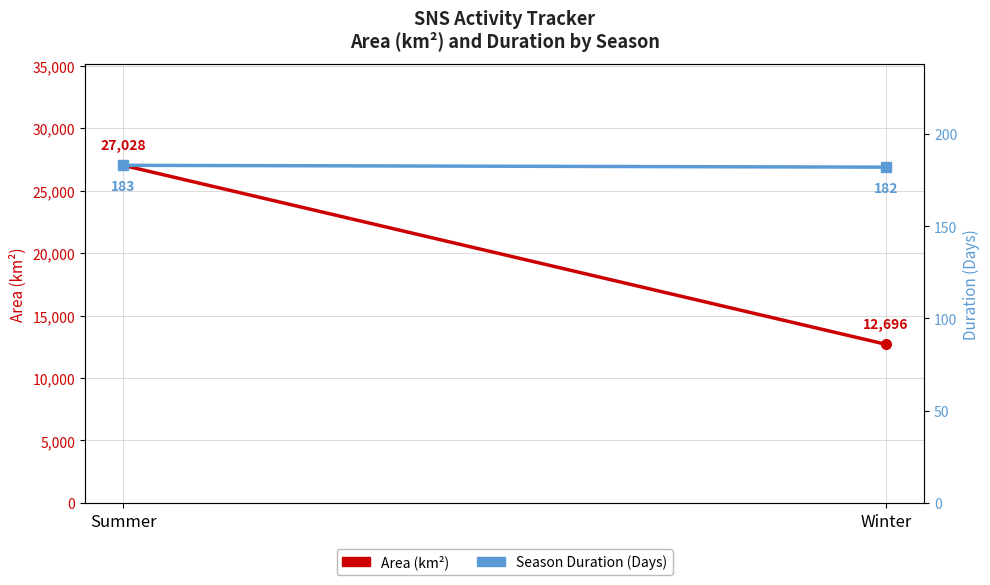

What is the minimum value shown in the chart?

182